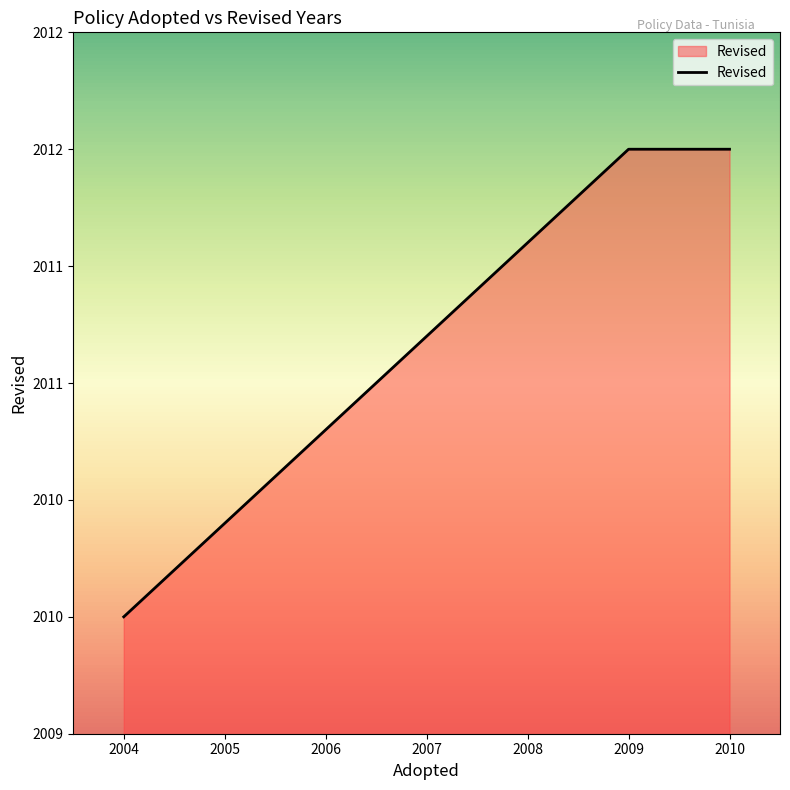

How many data points does each series have?

4